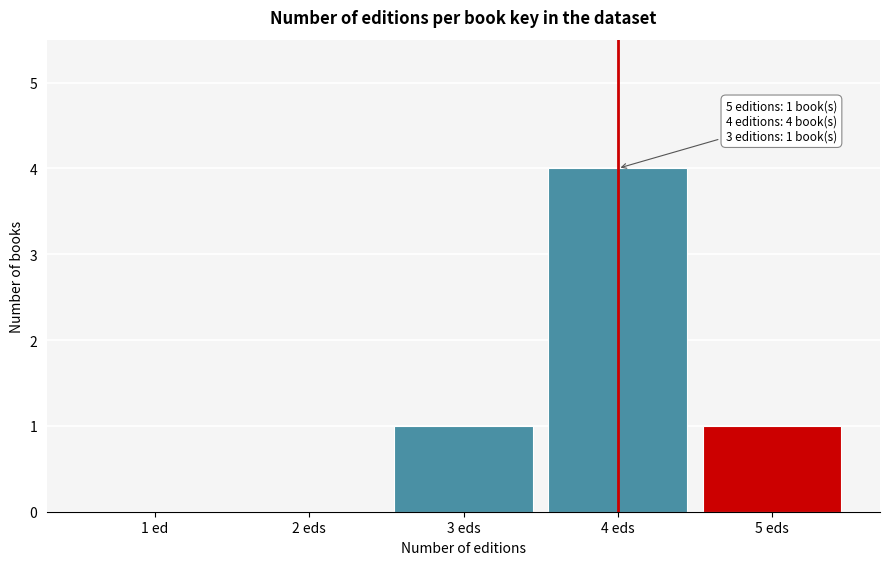

Reading right to left, extract all data points from this chart.

5 eds=1	4 eds=4	3 eds=1	2 eds=0	1 ed=0